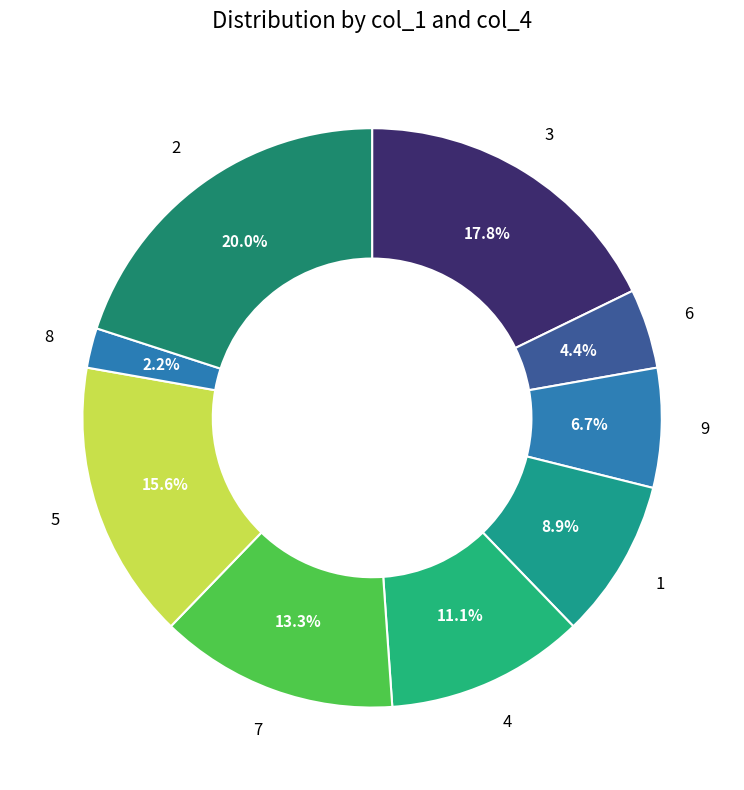

Is it true that 7 is 13% of the pie?

True